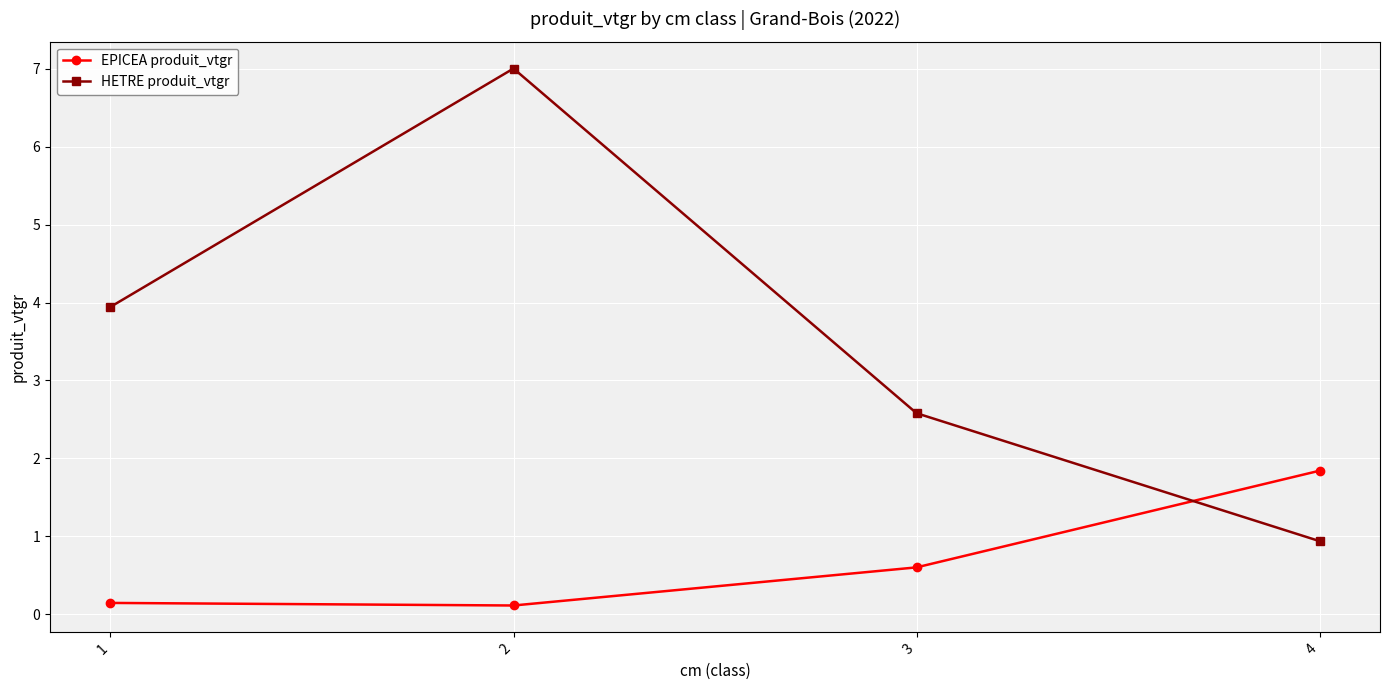

Which series has the largest range (max minus min)?

HETRE produit_vtgr